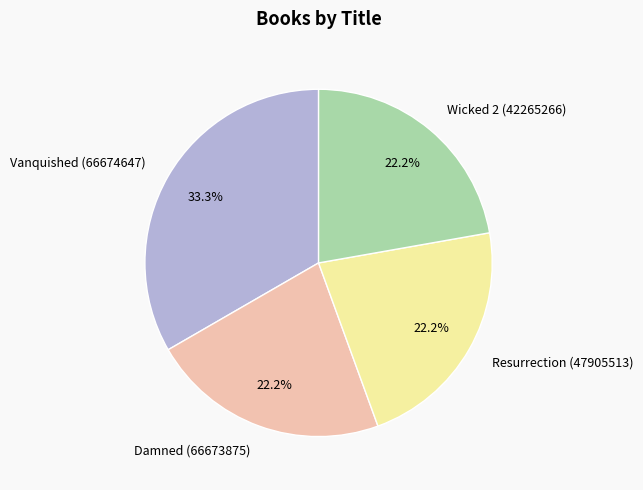

Is there a majority slice in this chart?

No